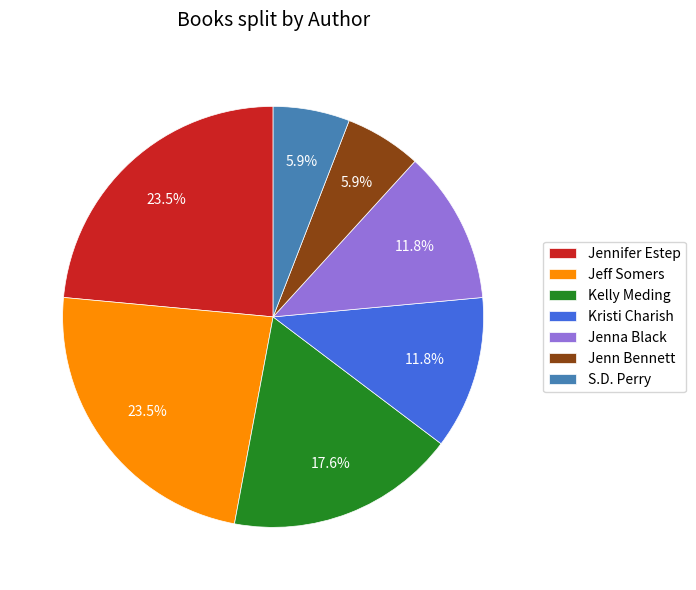

Is it true that Kelly Meding is 6% of the pie?

False